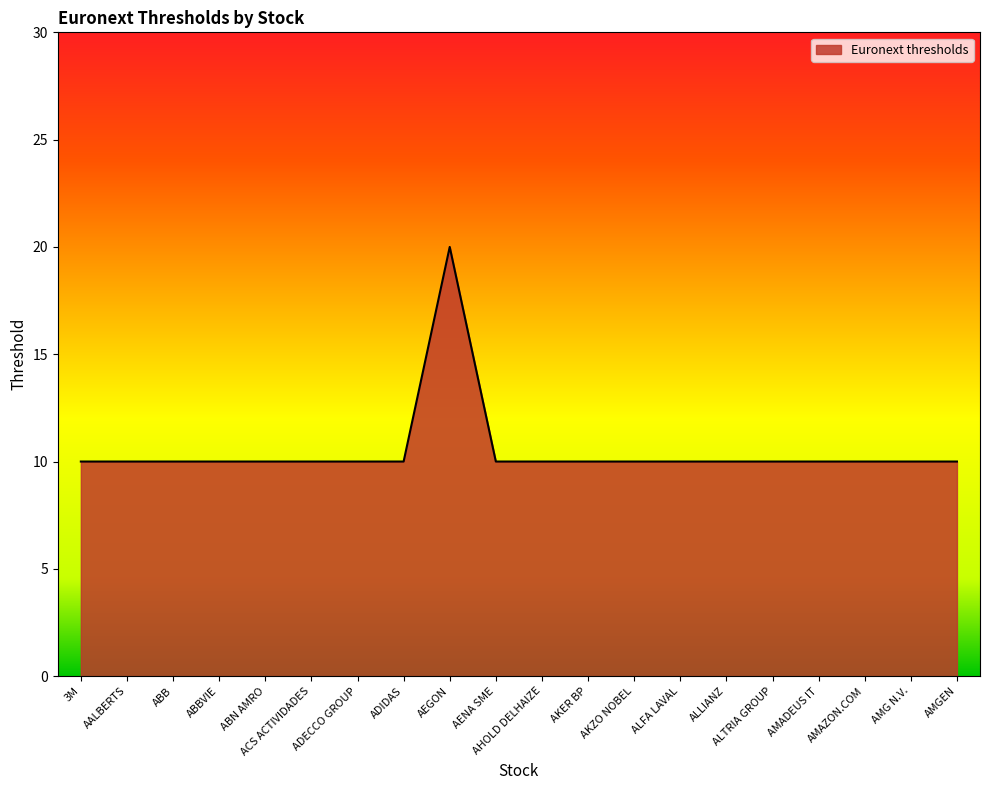

What position from the right is AKZO NOBEL?

8